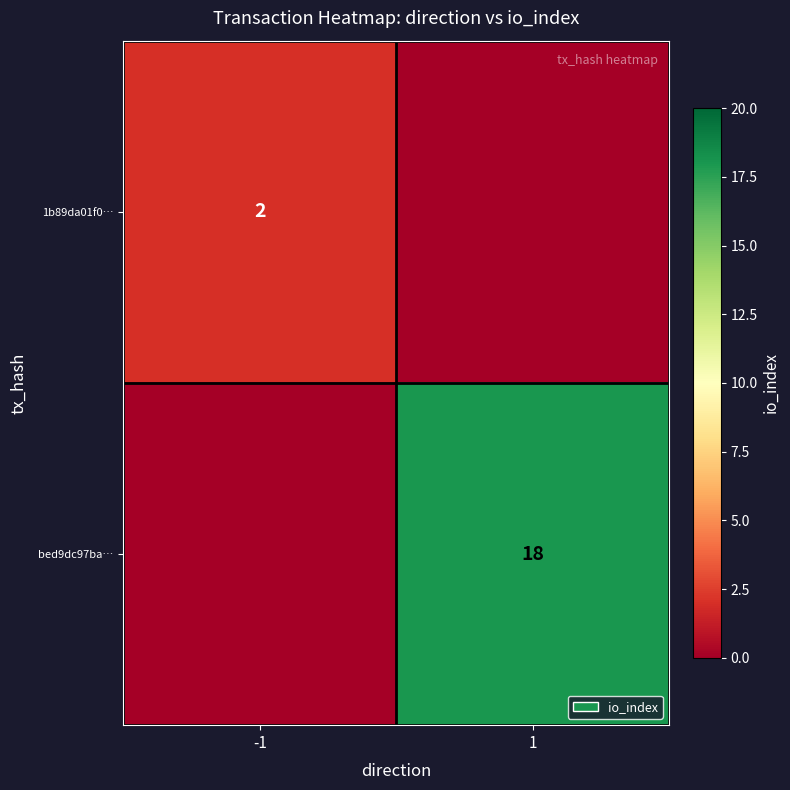

Is the value of bed9dc97ba… at 1 greater than the value of 1b89da01f0… at -1?

Yes